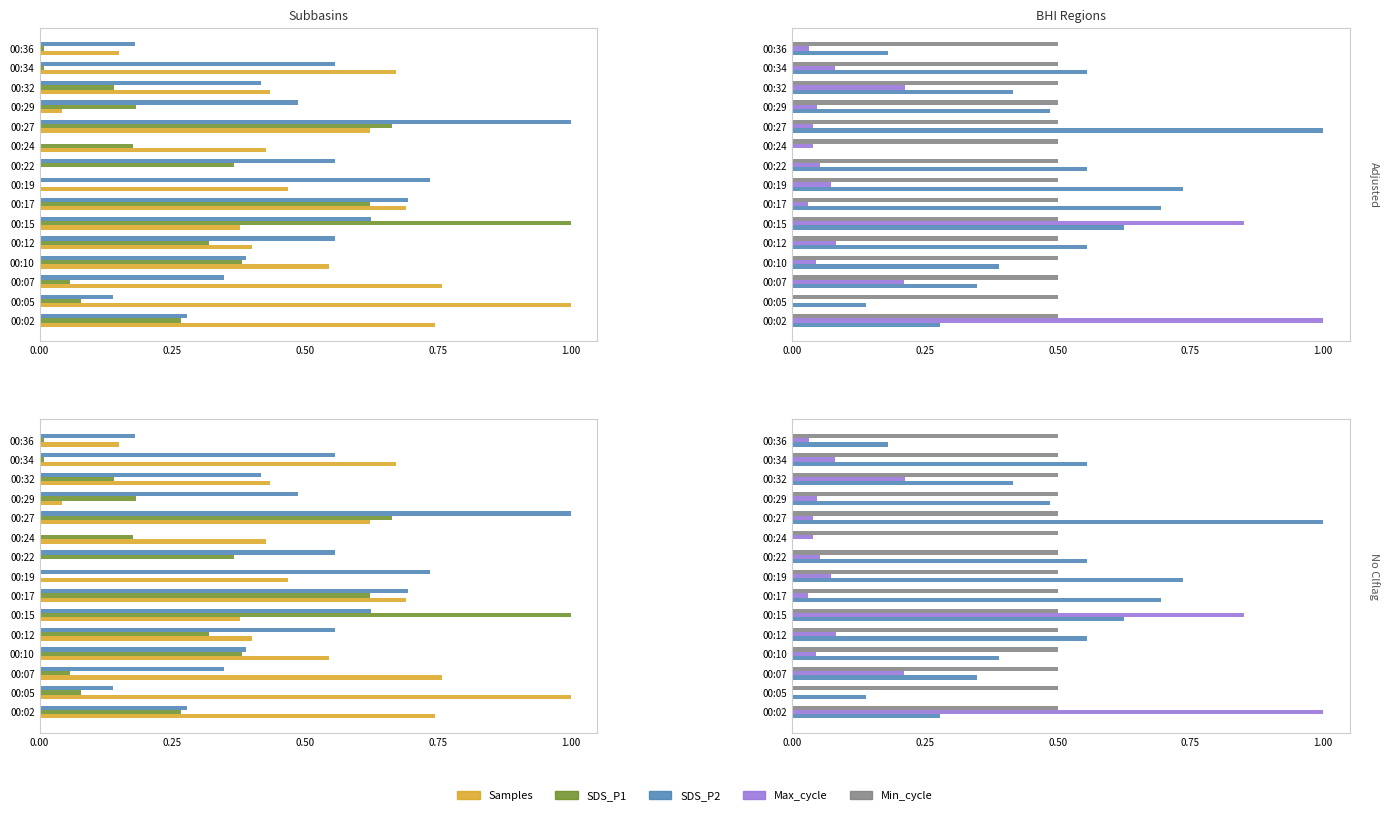

At how many categories does at least one series exceed 0?

15